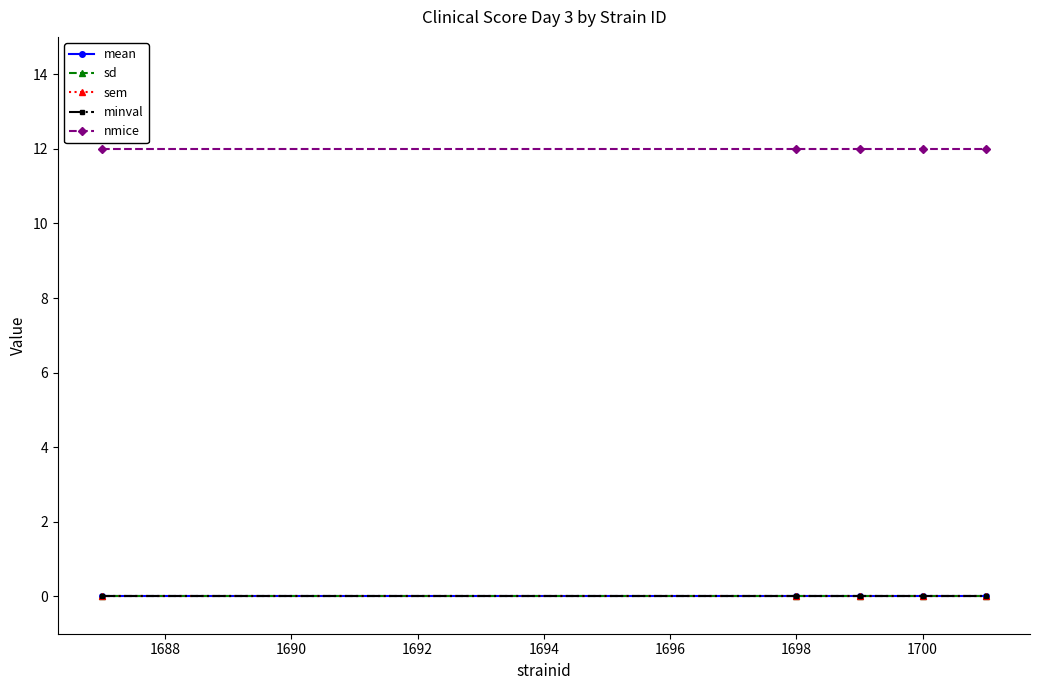

Is this an area chart (filled region under the line)?

No